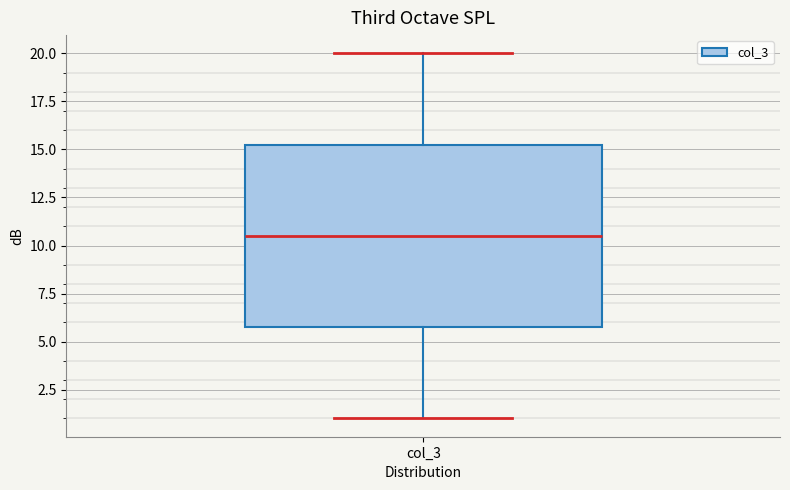

Transcribe this box plot: give where the median line is, the range the box spans, and where the two whiskers end, as read against the y-axis. The values are not printed on the chart, so give them approximately, as read against the axis.

median 10.5, box 6.0 to 15.5, whiskers 1.0 to 20.0